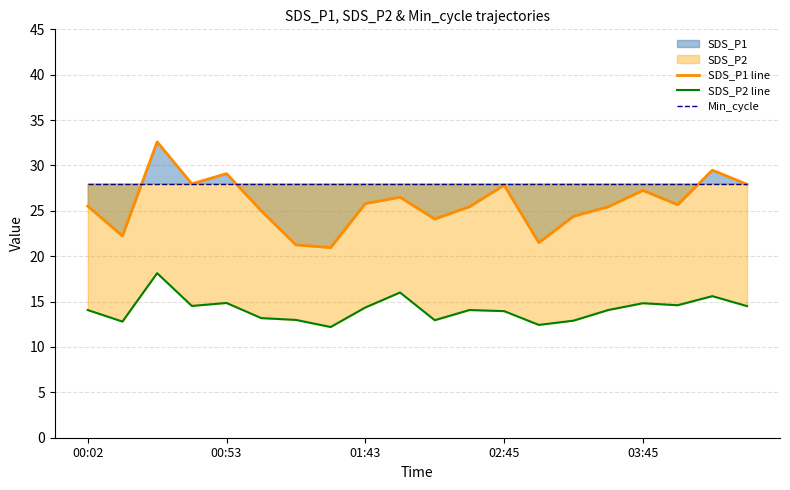

At which label is SDS_P1 line closest to 26?

01:43